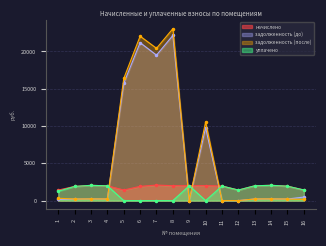

Which category has the highest value across all series?

8